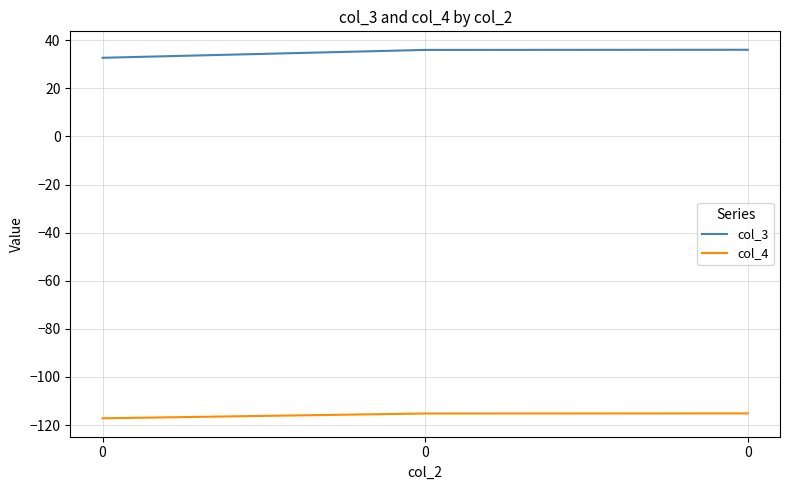

The value of col_4 at 0 is -115.2. True or false?

True